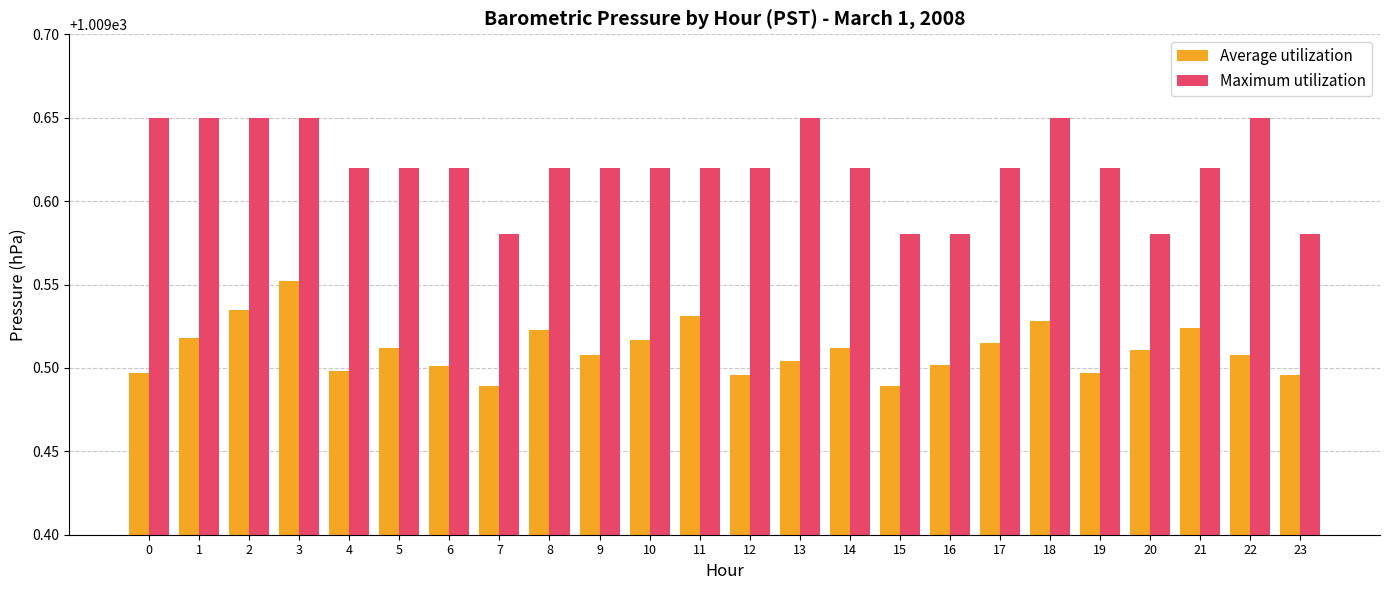

Which series has the largest range (max minus min)?

Maximum utilization